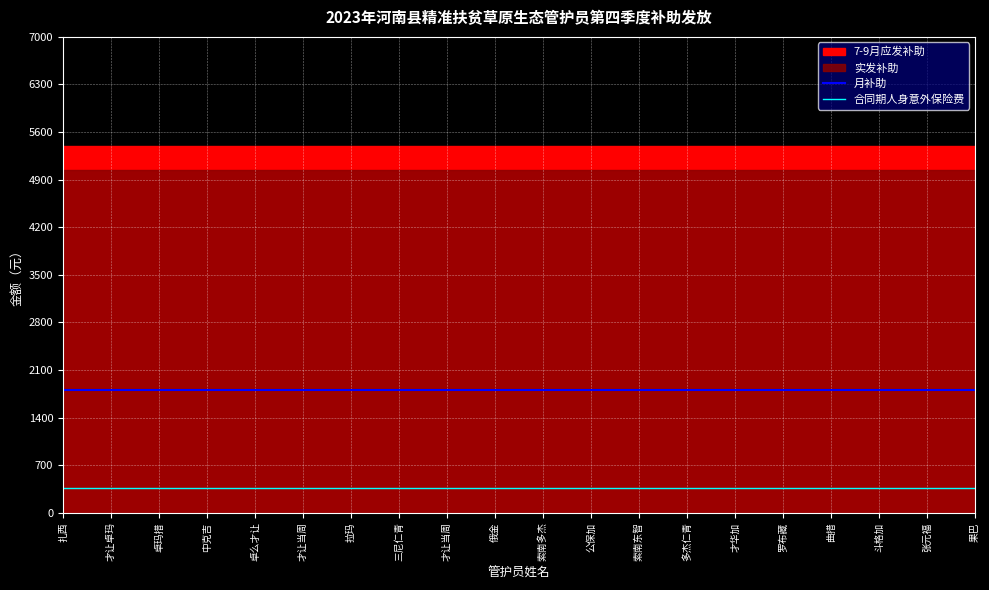

Is the value of 月补助 at 俄金 greater than the value of 合同期人身意外保险费 at 扎西?

Yes